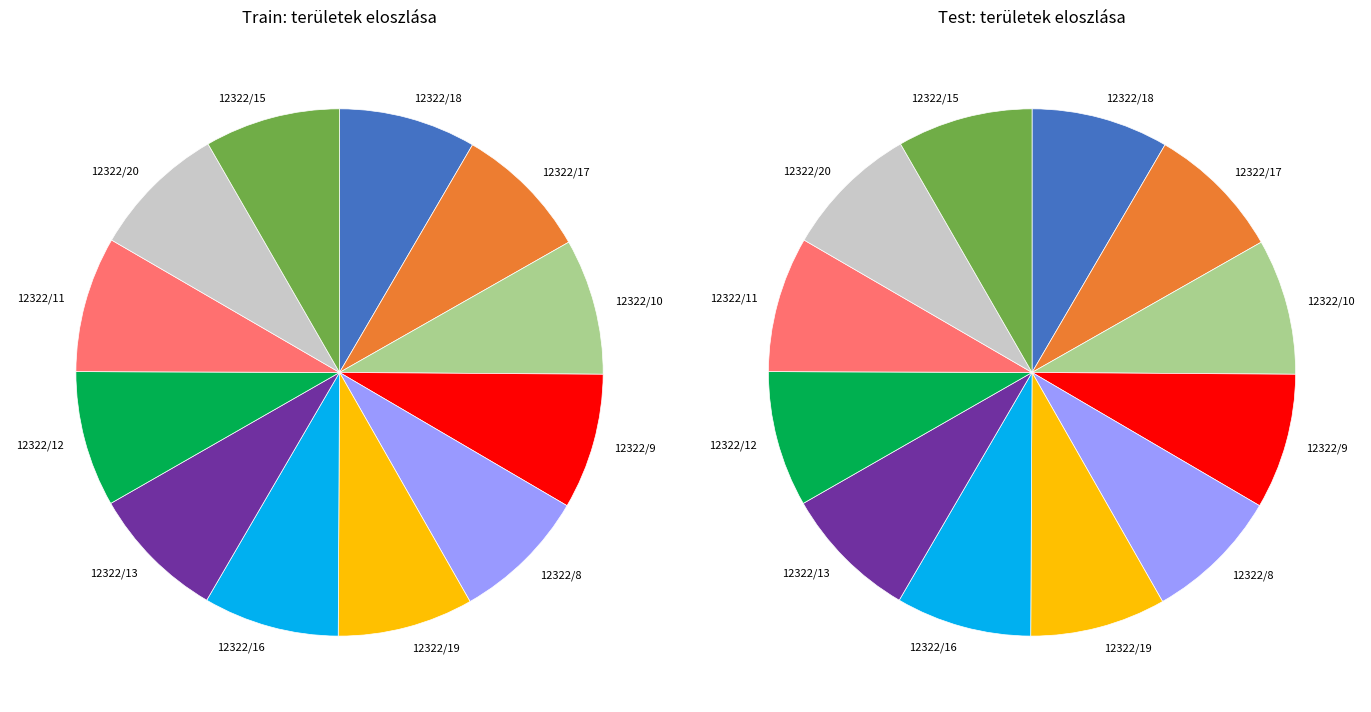

Count the number of slices in the pie.

12